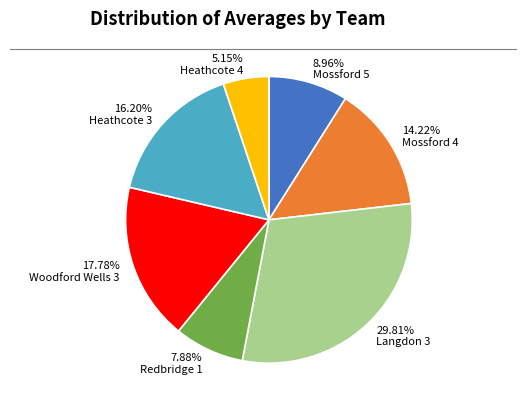

Which slice is the smallest?

5.15% Heathcote 4